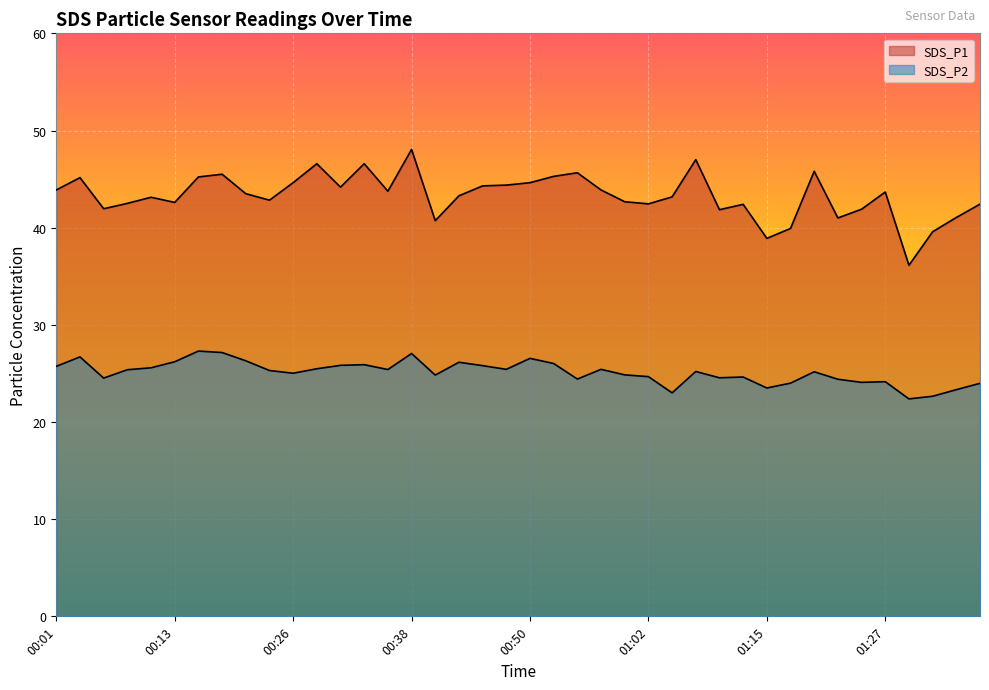

What is the highest value of the SDS_P2 series?

27.3